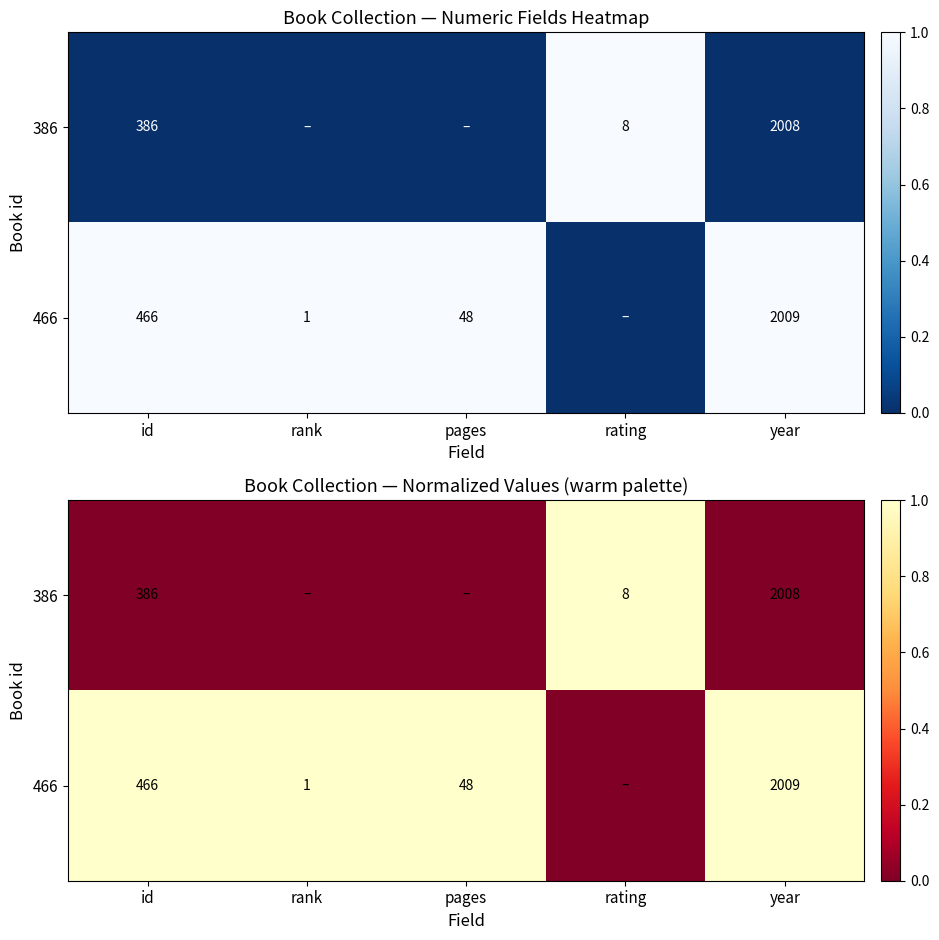

What is the difference between the second highest and minimum values in the 466 series?

1